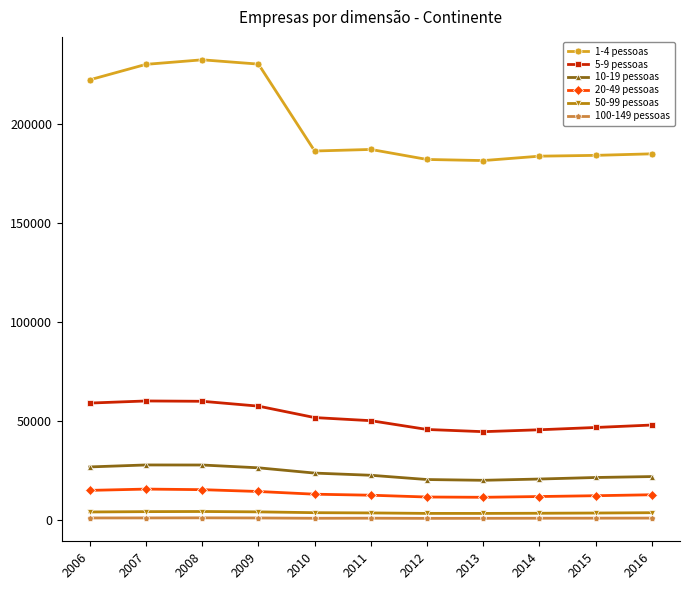

What is the highest value of the 1-4 pessoas series?

232299